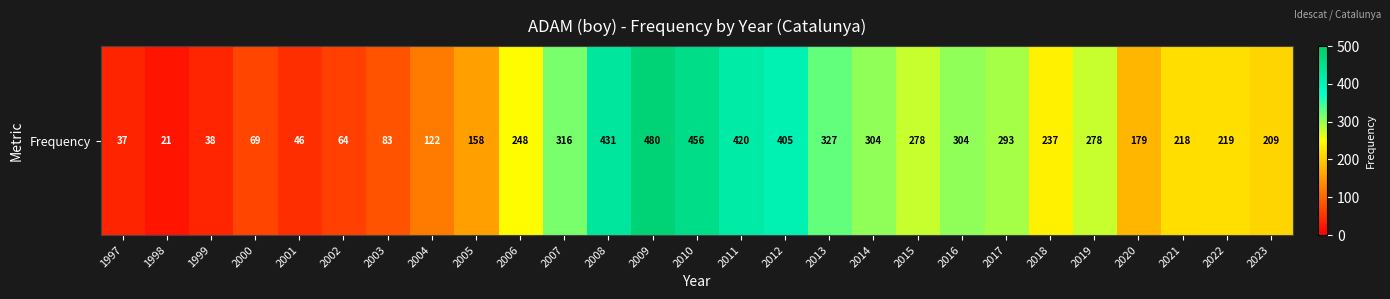

What is the change in value from 2010 to 2013?

-129